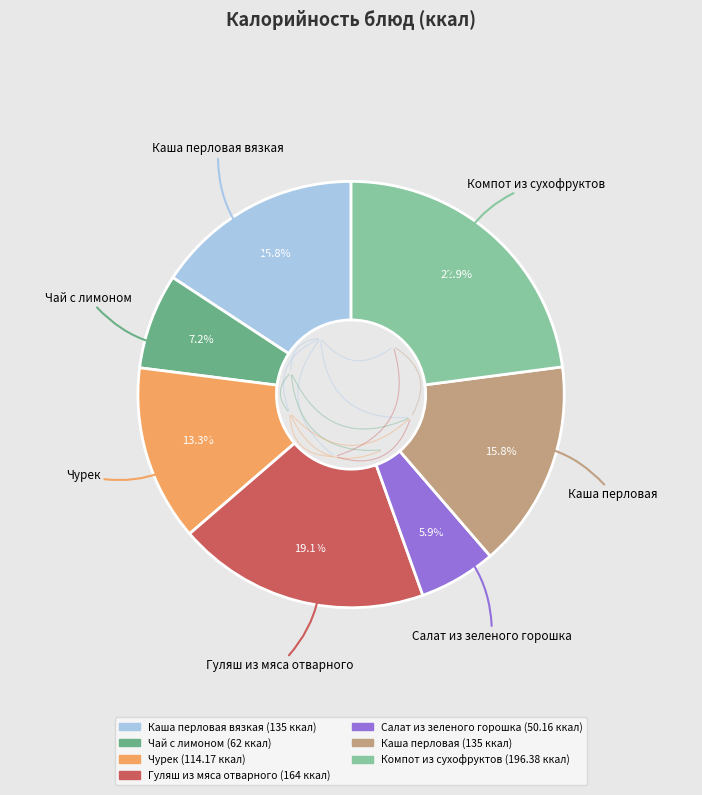

Is there any slice that represents more than half of the pie?

No